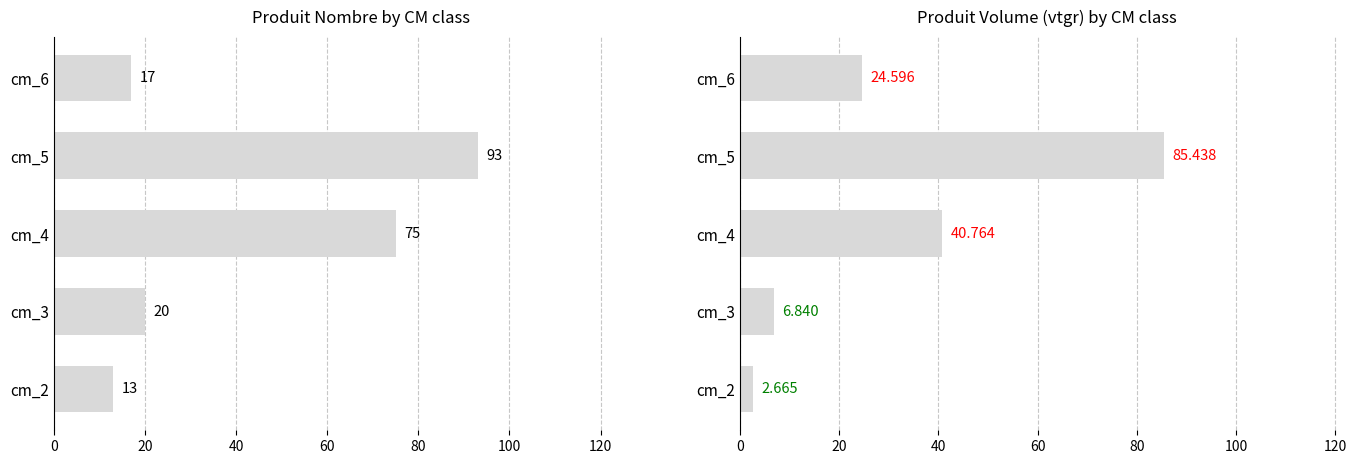

List the series in order of their peak value, highest first.

produit_nbre, produit_vtgr